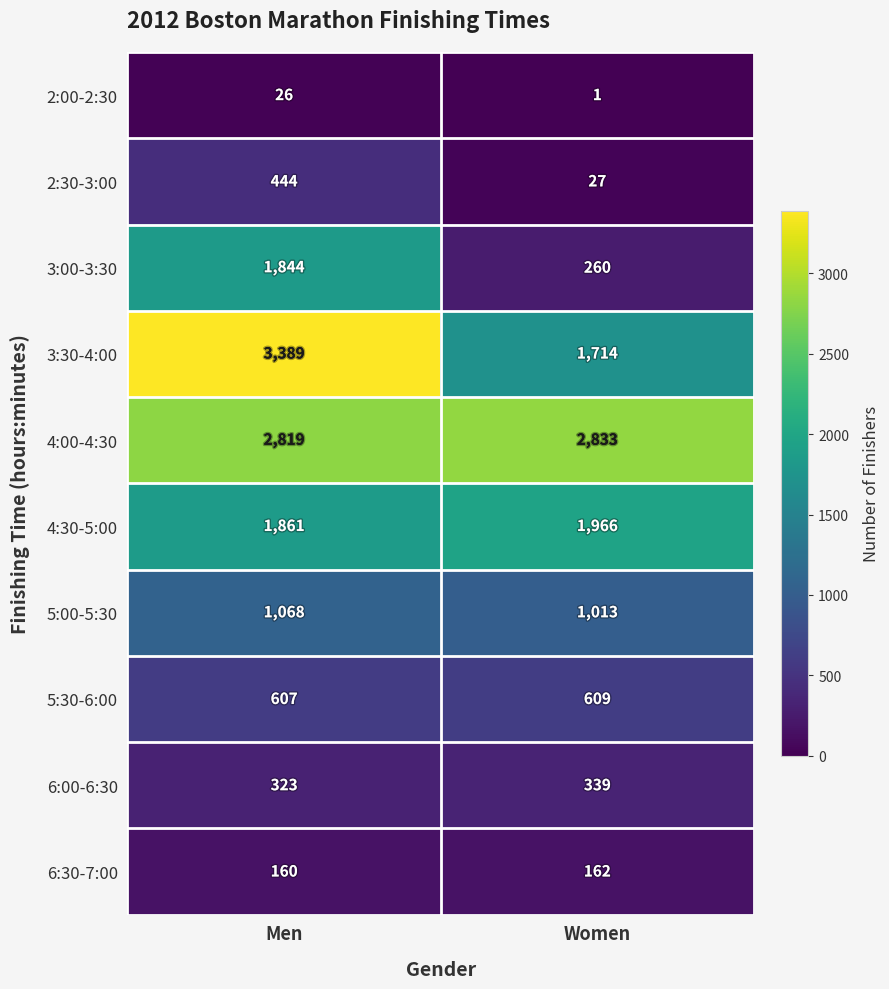

Which category has the lowest value across all series?

Women